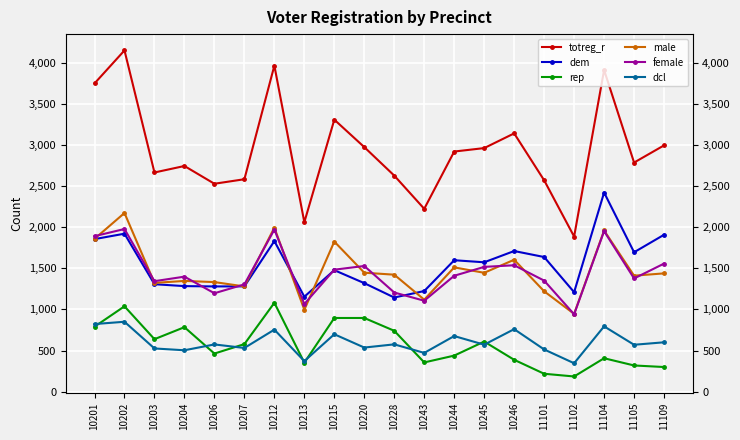

True or false: dem and rep intersect in this chart.

False